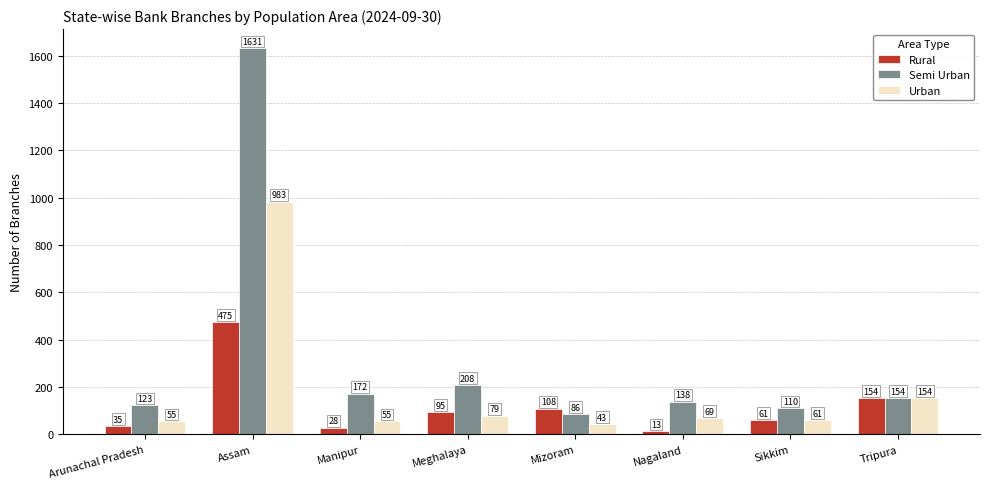

How many groups of bars are there?

8